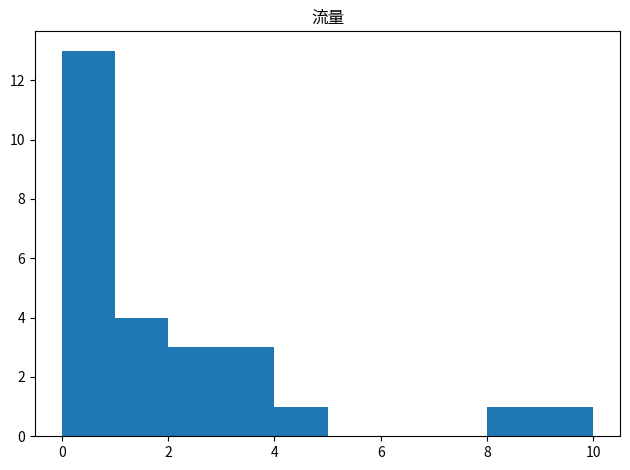

How tall is the bar that spans 2 to 3 on the x-axis? The values are not printed on the chart, so give them approximately, as read against the axis.

3